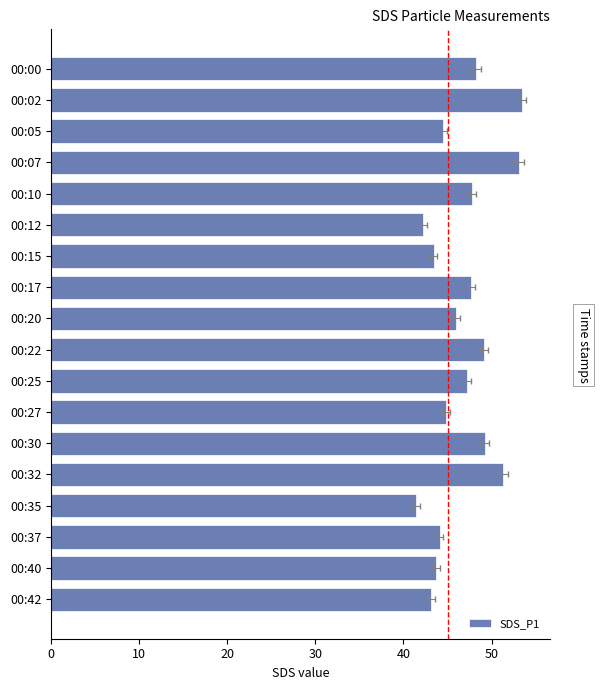

What is the sum of the values at 00:40 and 00:22?

92.8